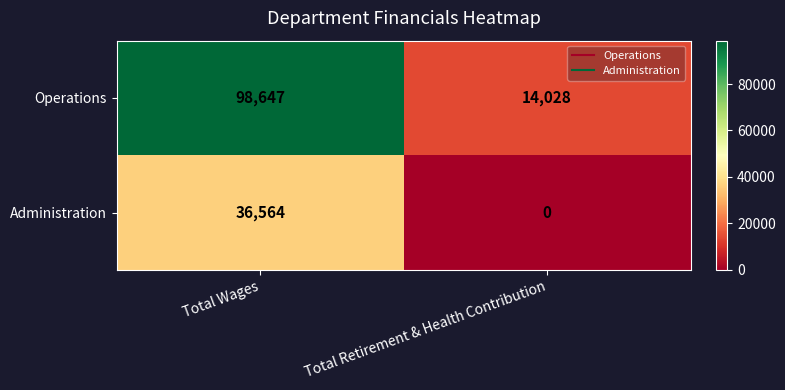

The Operations series shows 168257 at Total Wages. True or false?

False